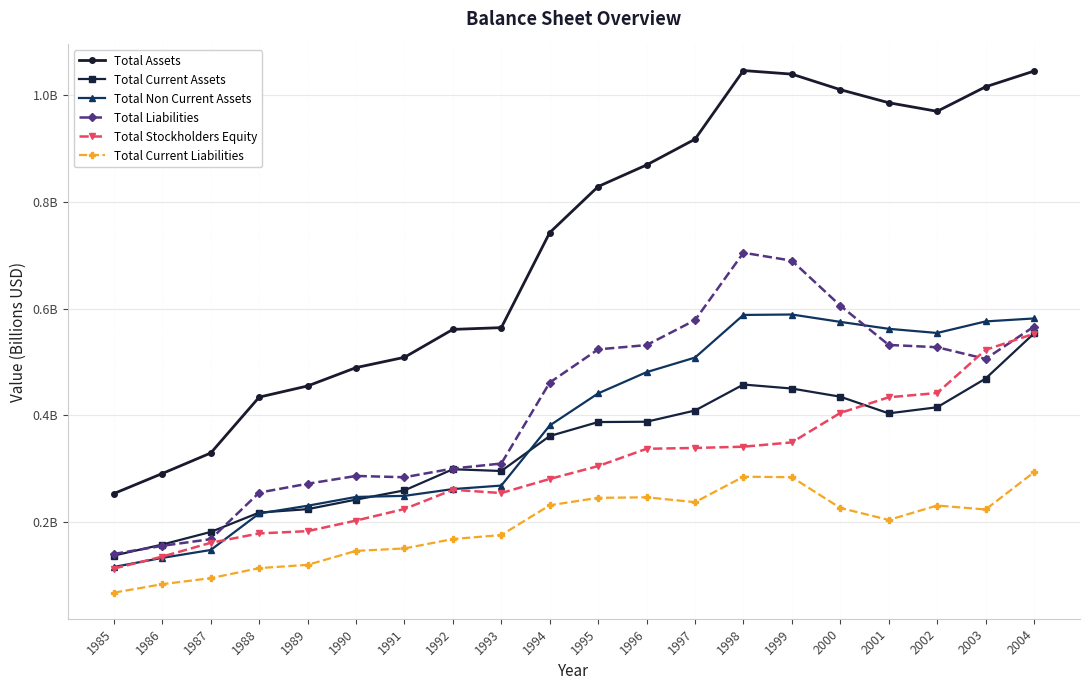

What is the average value of the Total Assets series?

0.7